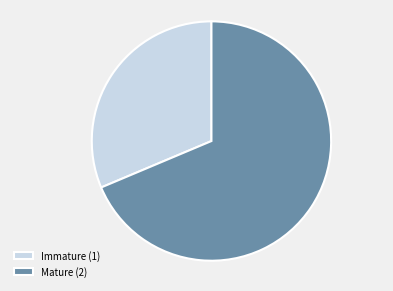

How many slices are in this pie chart?

2